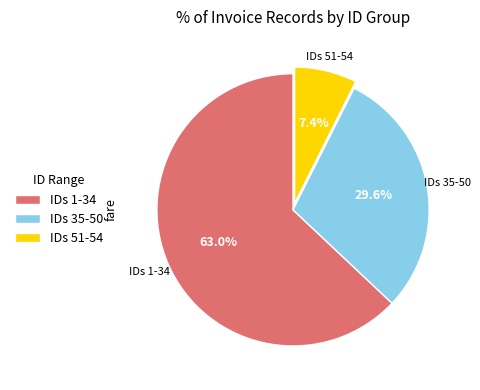

How many slices are in this pie chart?

3